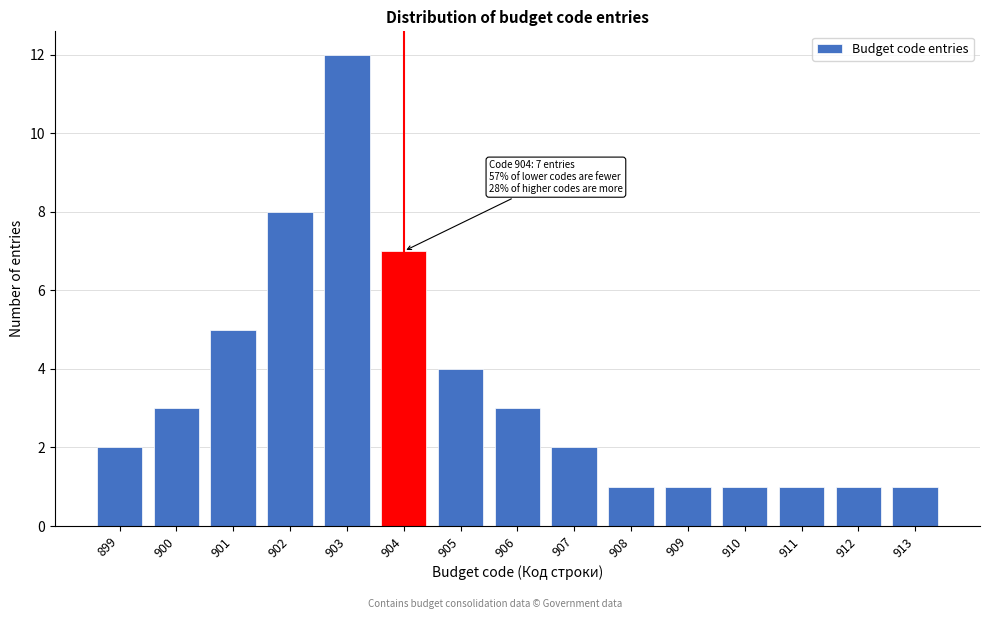

Reading right to left, what are all the values shown in this chart?

913=1	912=1	911=1	910=1	909=1	908=1	907=2	906=3	905=4	904=7	903=12	902=8	901=5	900=3	899=2